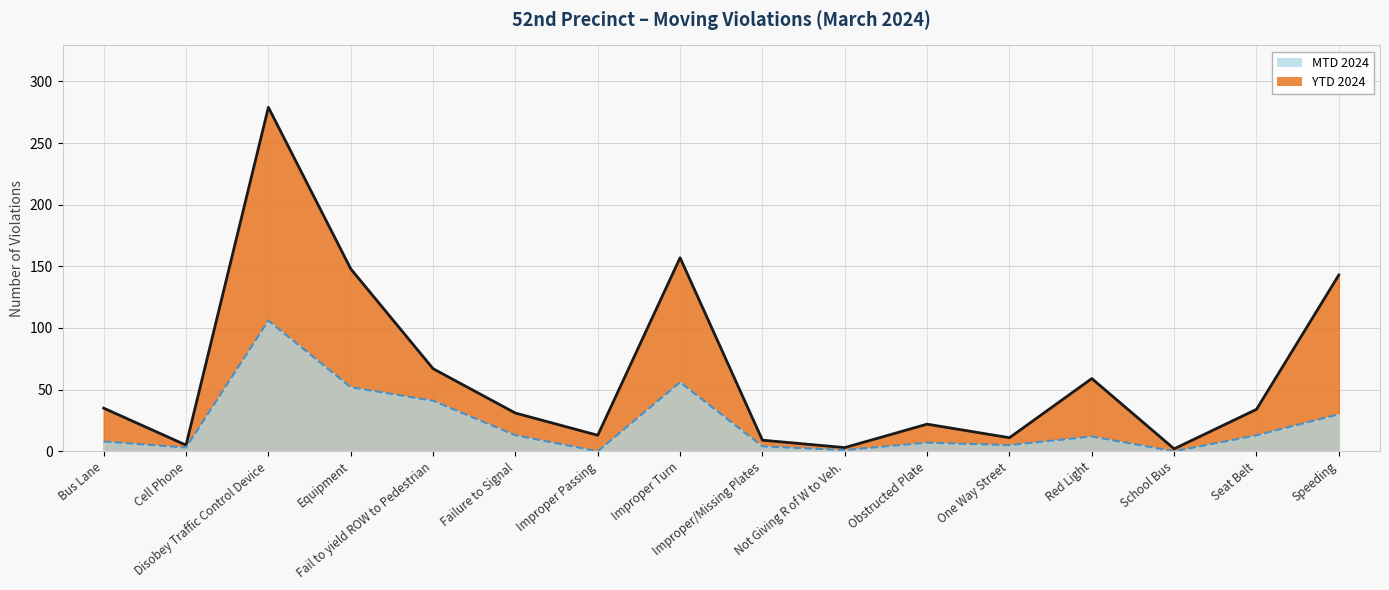

True or false: MTD 2024 and YTD 2024 cross at least once.

False